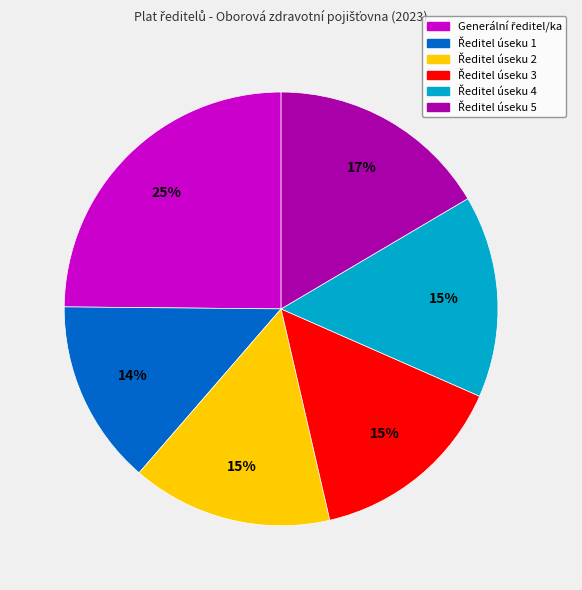

Is there any slice that represents more than half of the pie?

No